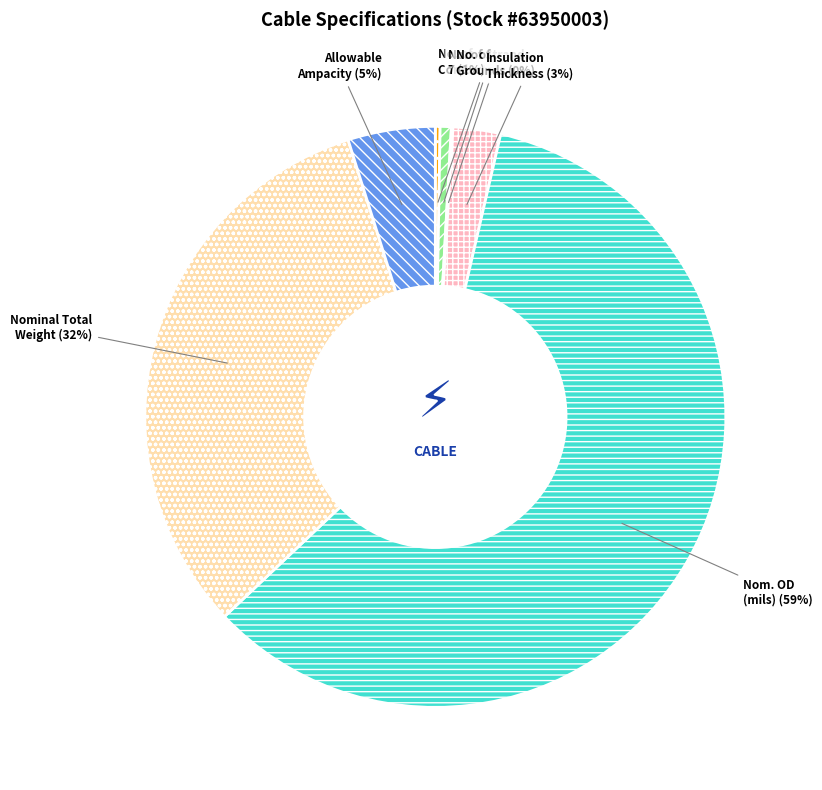

To the nearest percent, what is the difference between the largest and smallest slice percentages?

59%